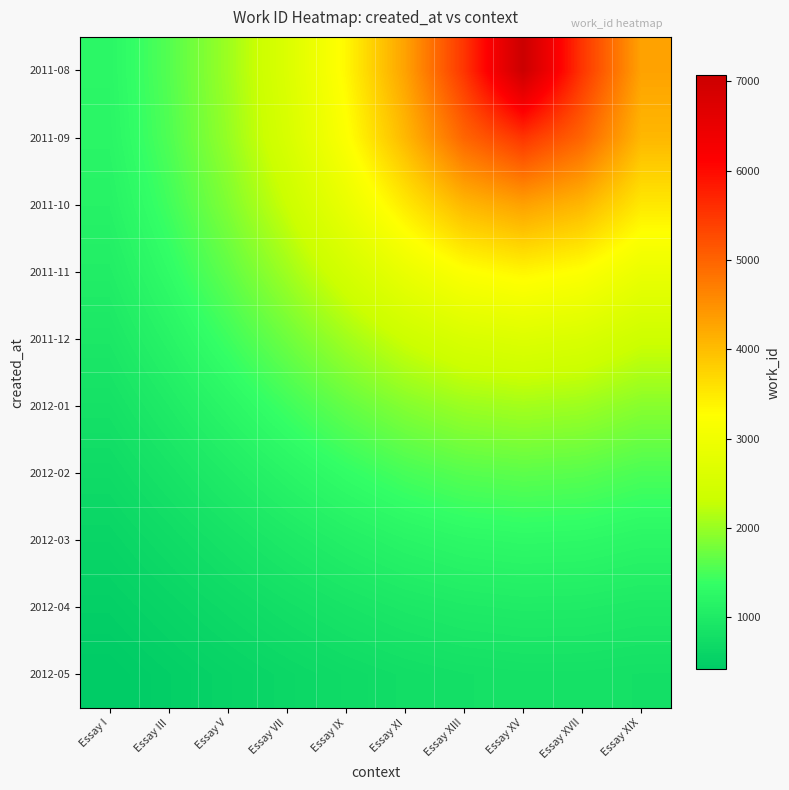

How many series are shown in this chart?

10